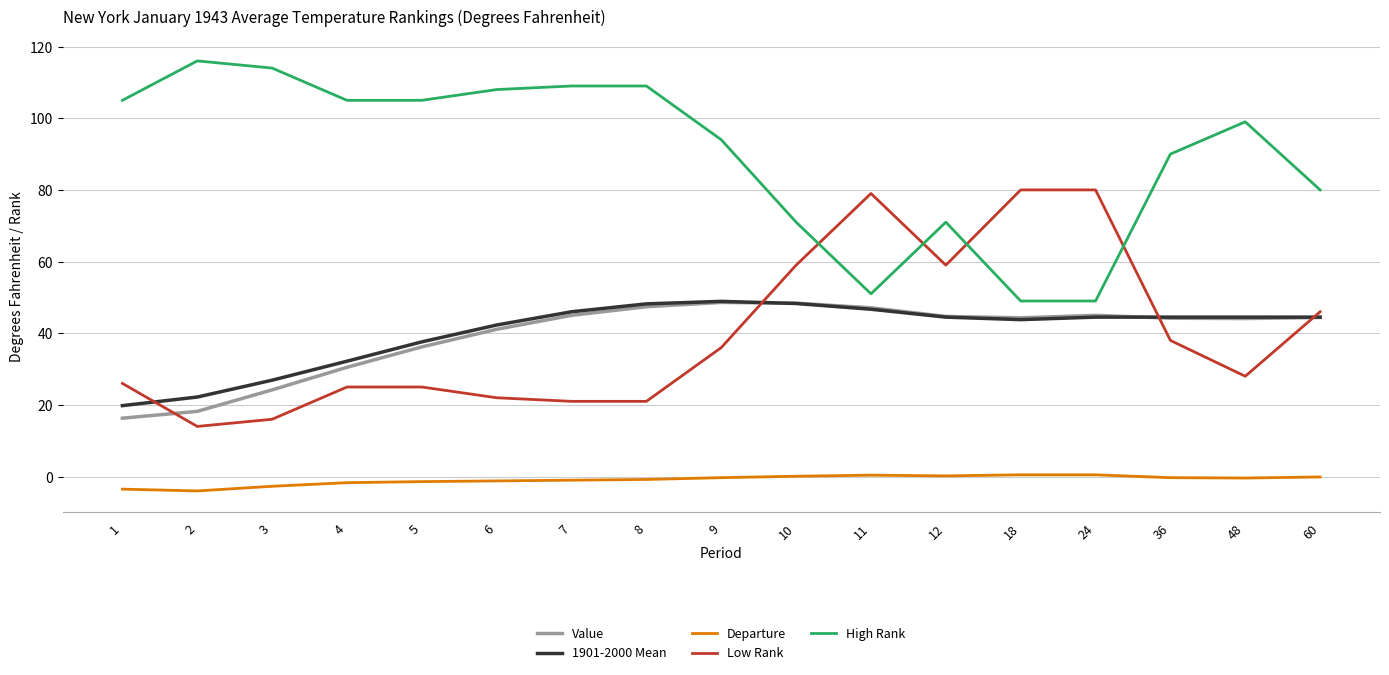

What is the highest value of the High Rank series?

116.0